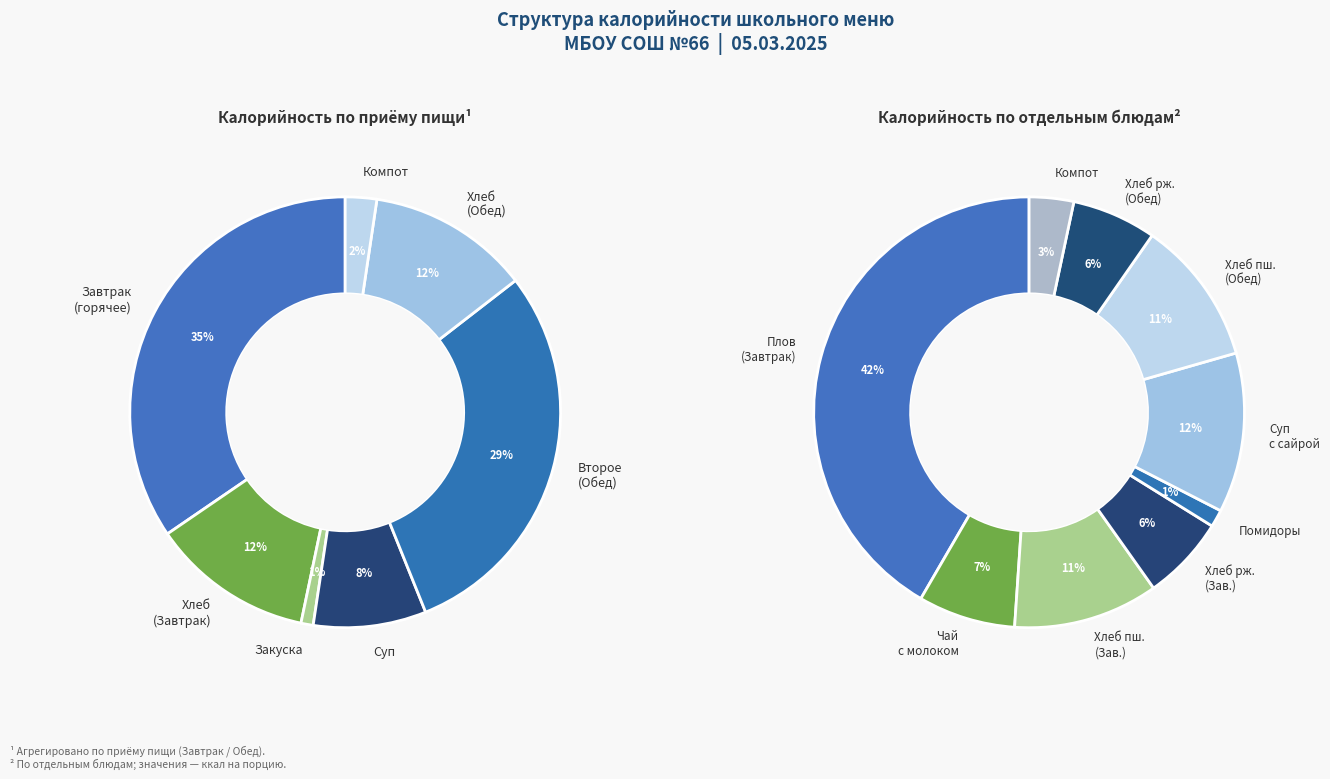

To the nearest percent, what is the combined percentage of Хлеб ржано-пшеничный (Завтрак) and Хлеб ржано-пшеничный (Обед)?

13%